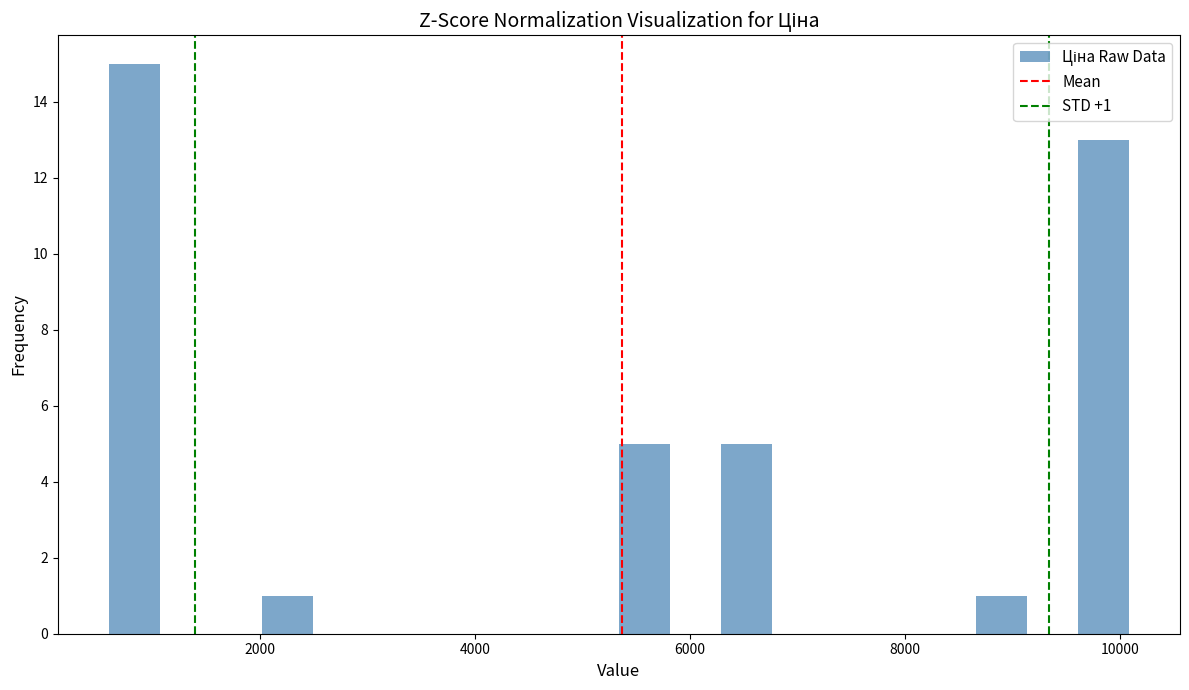

Read against the x-axis, roughly where is the centre of the tallest bar?

800